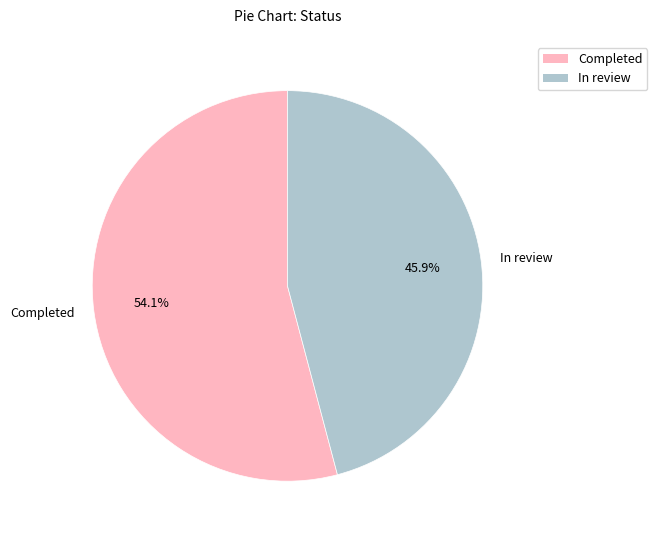

Rank the categories by value from lowest to highest.

In review, Completed